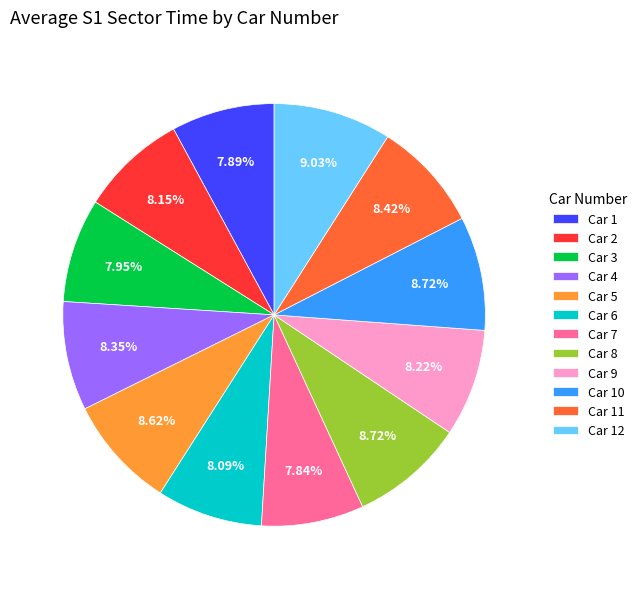

Is the sum of Car 6 and Car 1 greater than half?

No